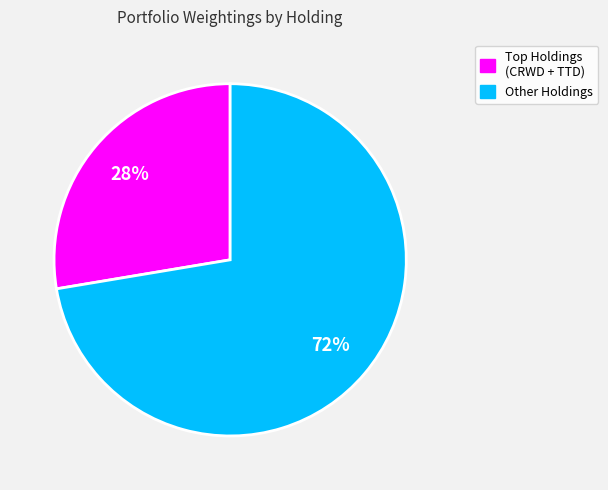

Is there a majority slice in this chart?

Yes